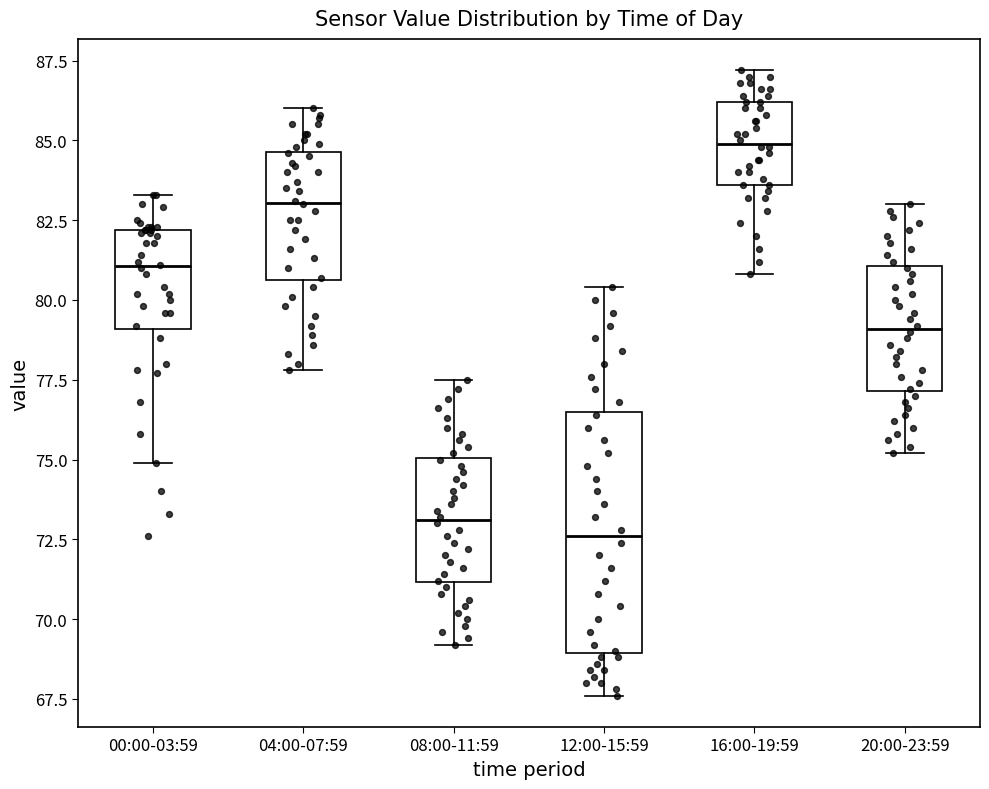

Where does the median line of the box for 08:00-11:59 sit on the y-axis? The values are not printed on the chart, so give them approximately, as read against the axis.

73.0